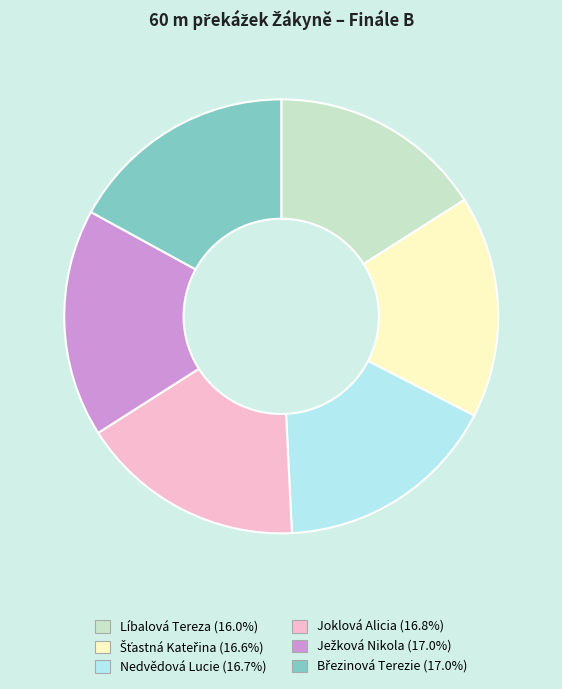

Is there a majority slice in this chart?

No